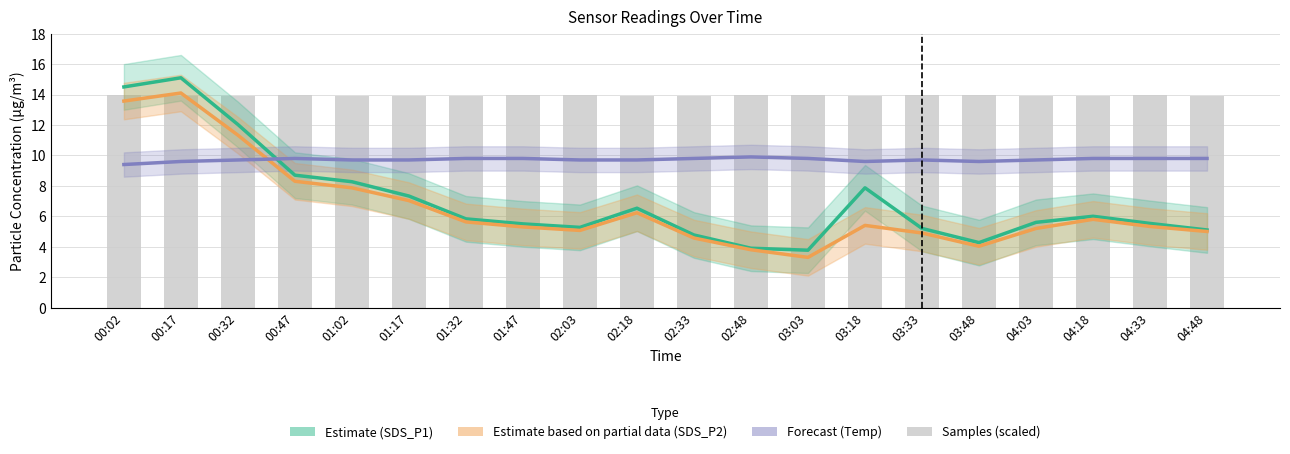

What is the maximum value shown in the chart?

15.1